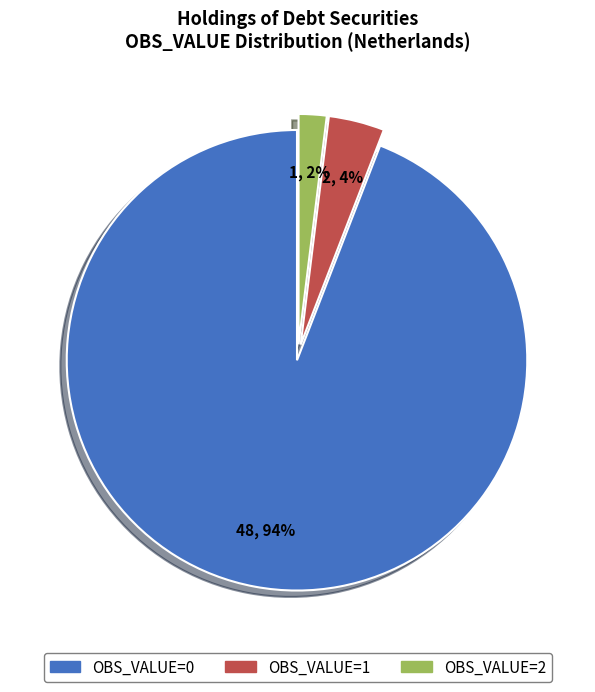

What is the smallest slice in the pie chart?

OBS_VALUE=2